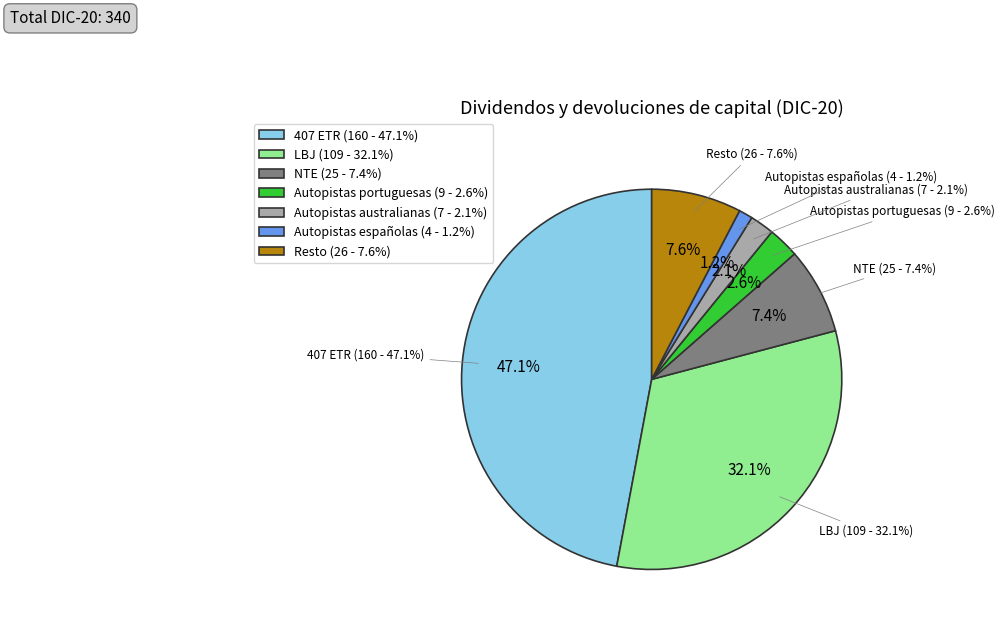

What is the change in value from NTE to Autopistas portuguesas?

-16